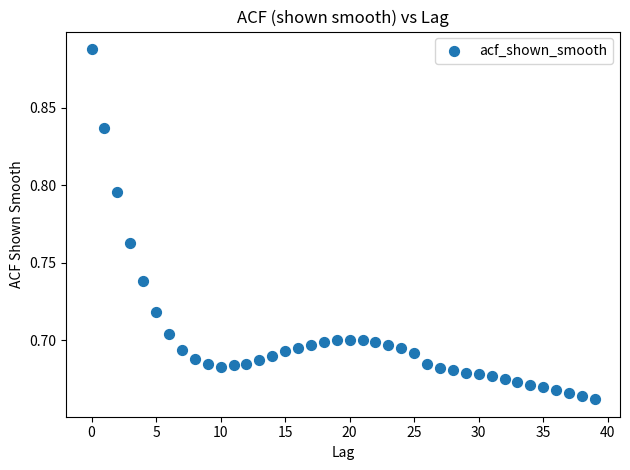

How many data points are displayed?

40